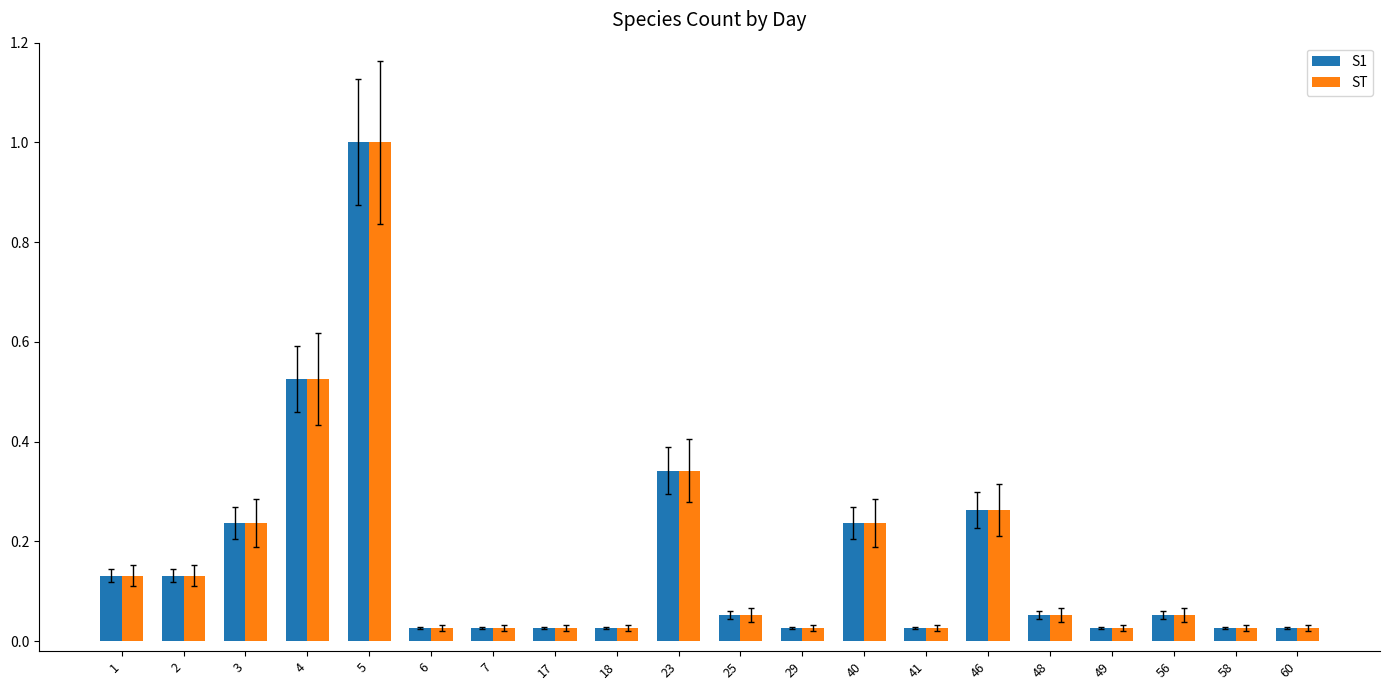

At which category is the sum across all series the highest?

5